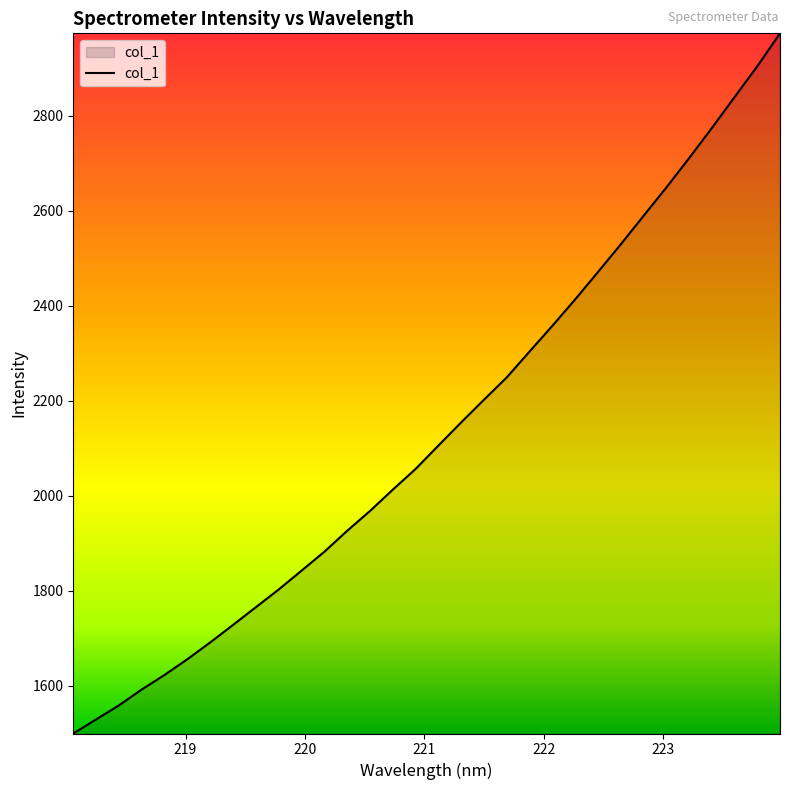

What is the smallest value displayed?

1499.4